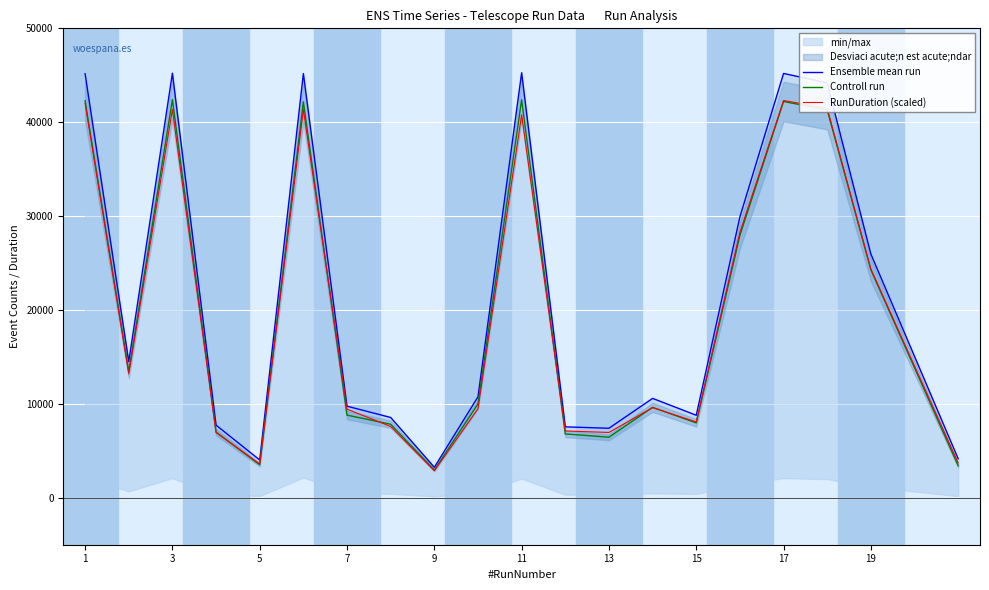

How many interior local valleys does the RunDuration (scaled) series have?

5